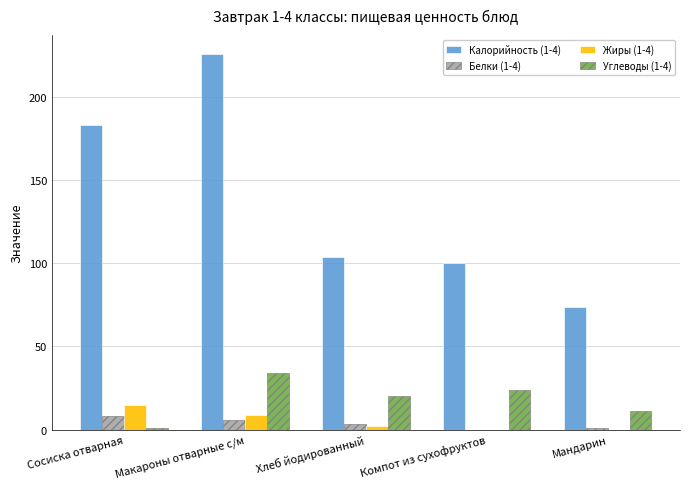

The value of Калорийность (1-4) at Сосиска отварная is 299.4. True or false?

False